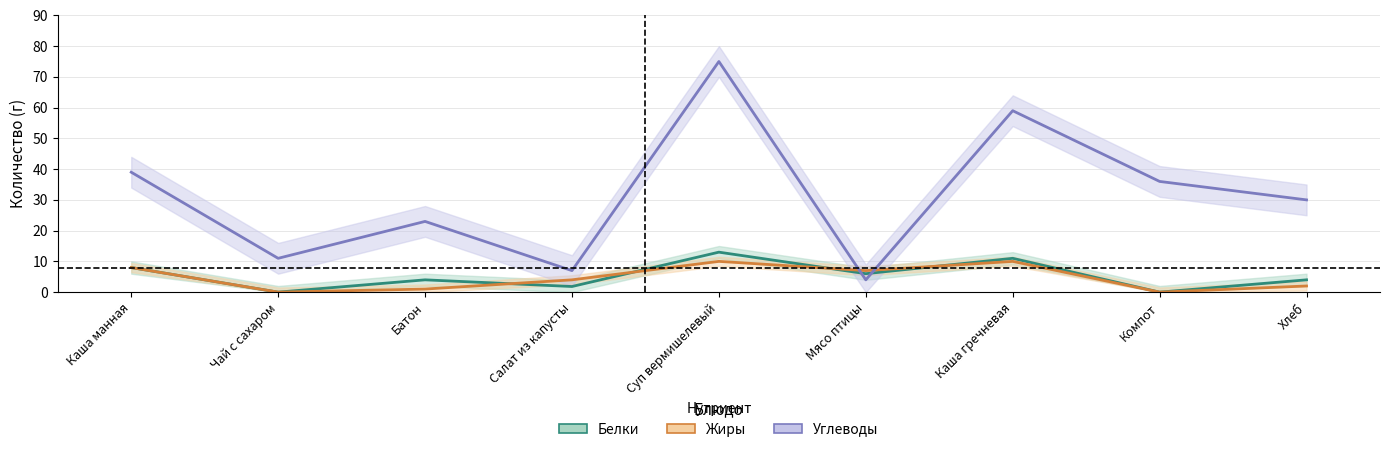

At which label does Белки first exceed 4?

Каша манная